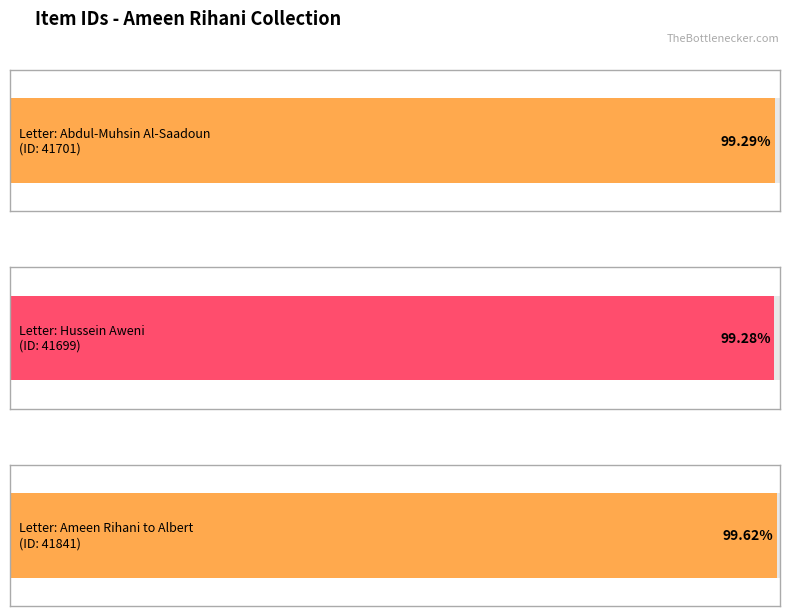

What is the minimum value shown in the chart?

41699